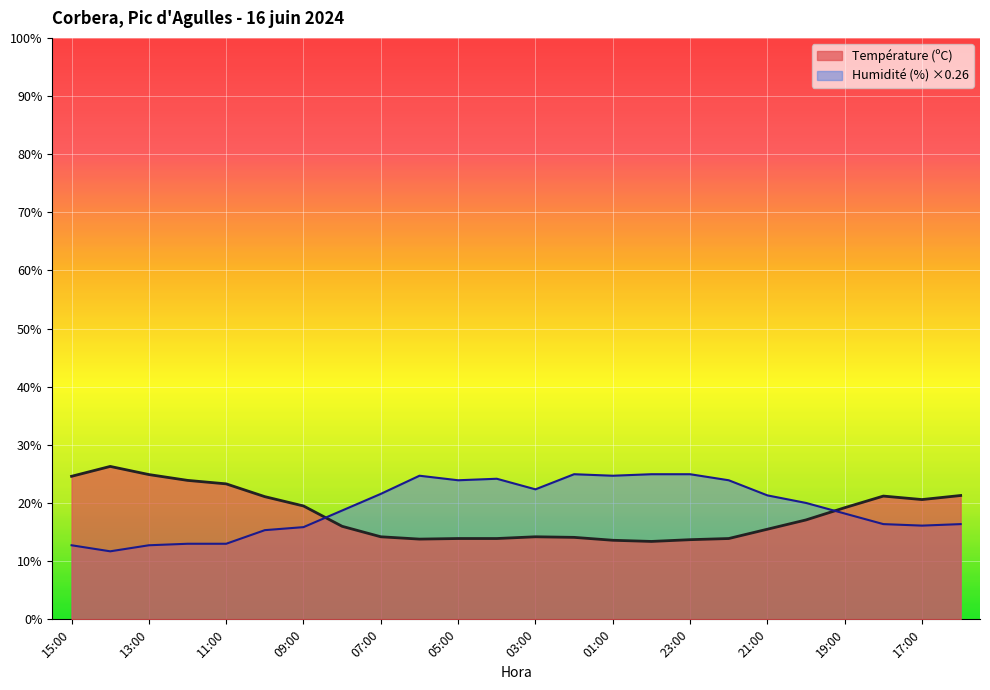

Where does the Température (ºC) series first go above 17?

15:00